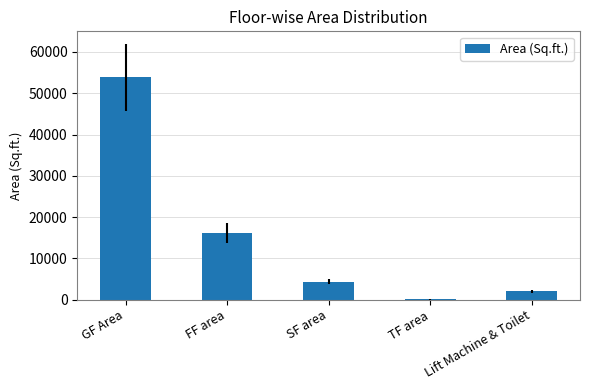

What is the difference between the values at TF area and FF area?

16093.4